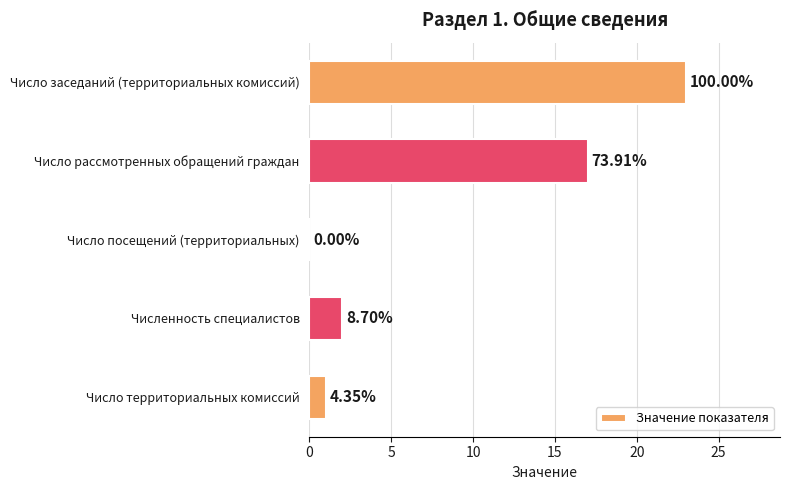

What is the sum of all values?

43